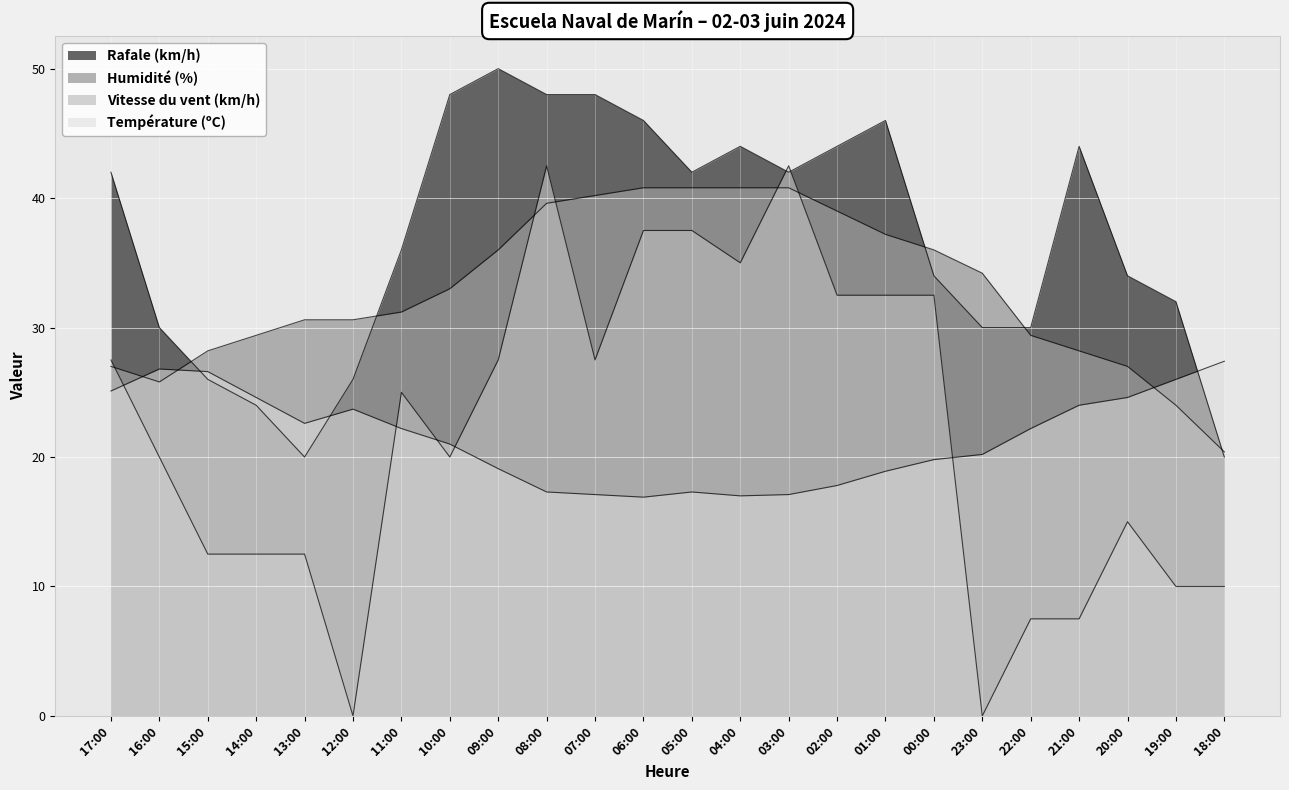

What is the minimum value for Humidité (%)?

20.4